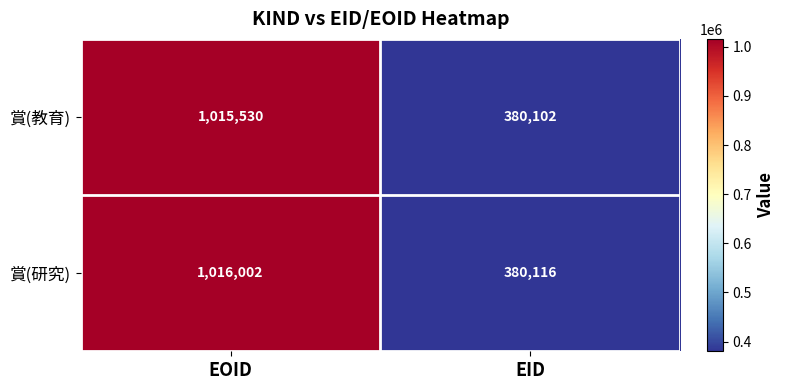

What is the spread (max minus min) of values at EOID?

472